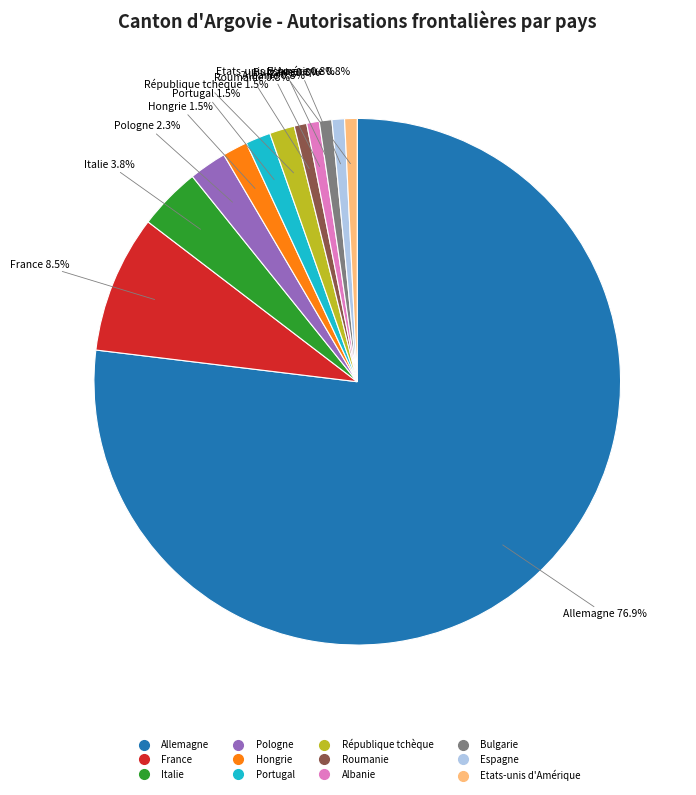

What is the largest slice in the pie chart?

Allemagne